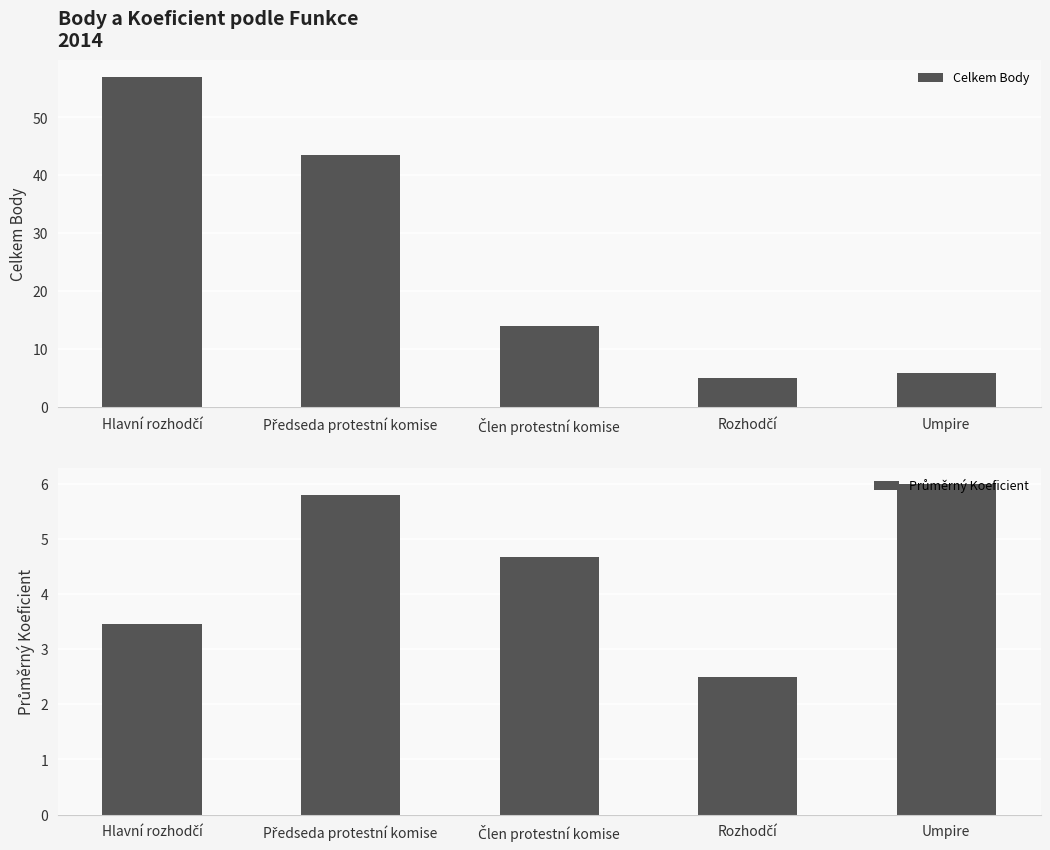

What is the value of the Celkem Body bar at the 2nd from the left?

43.5